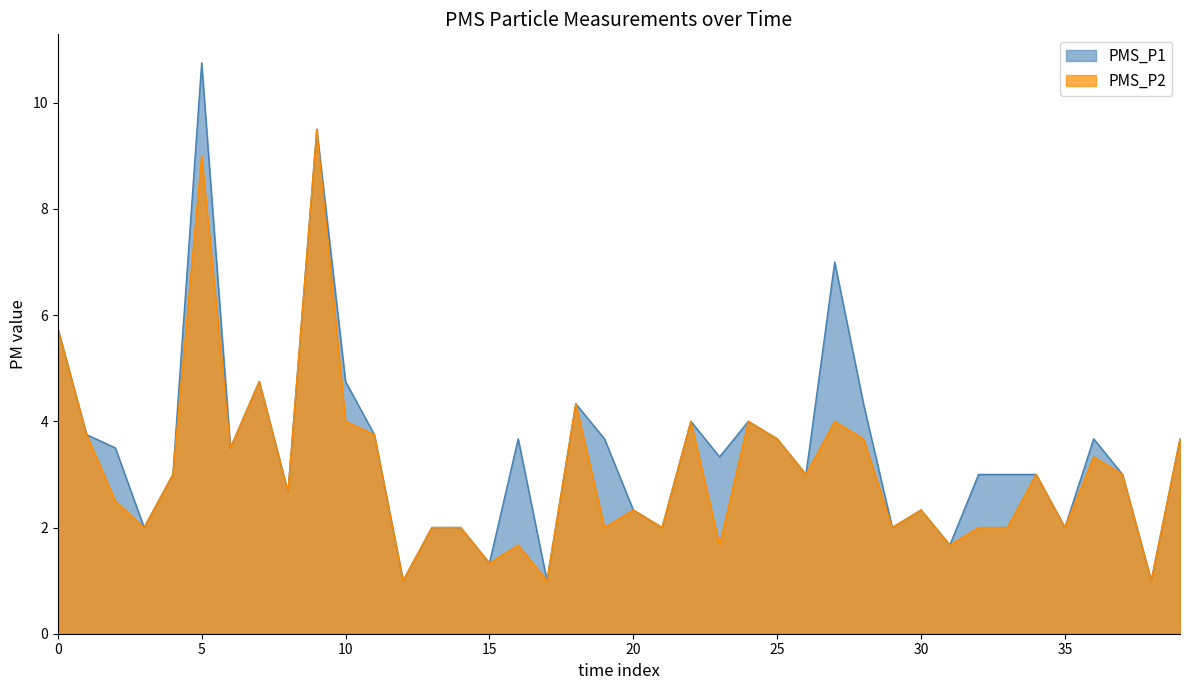

The value of PMS_P2 at 0 is 5.8. True or false?

True